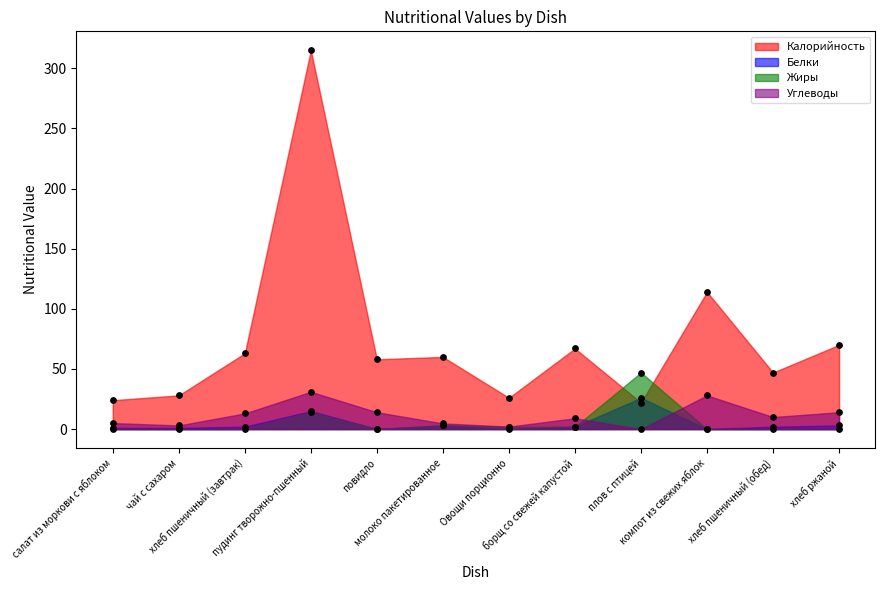

Which series contains the highest Y value?

Калорийность